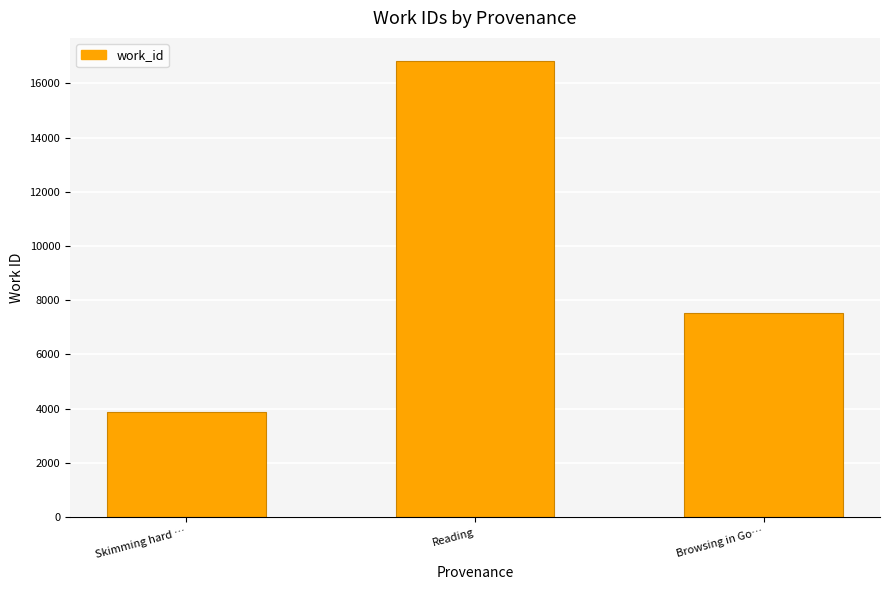

Rank the categories by value from lowest to highest.

Skimming hard …, Browsing in Go…, Reading